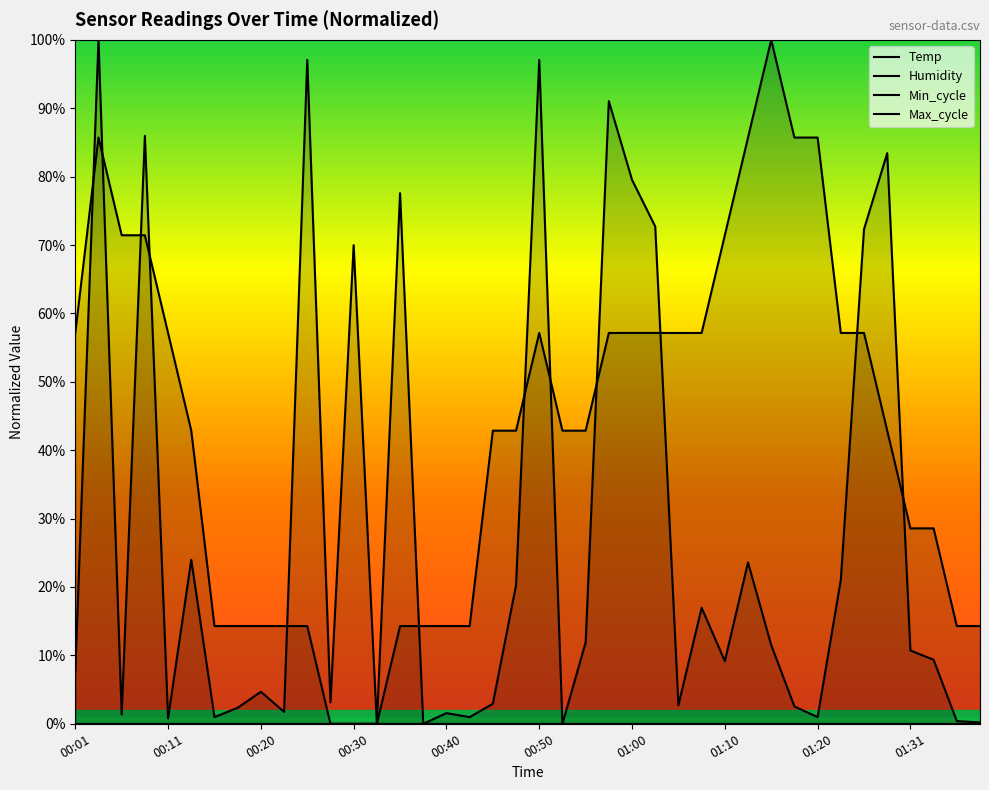

True or false: Humidity has a value of 0.0 at 14.

True